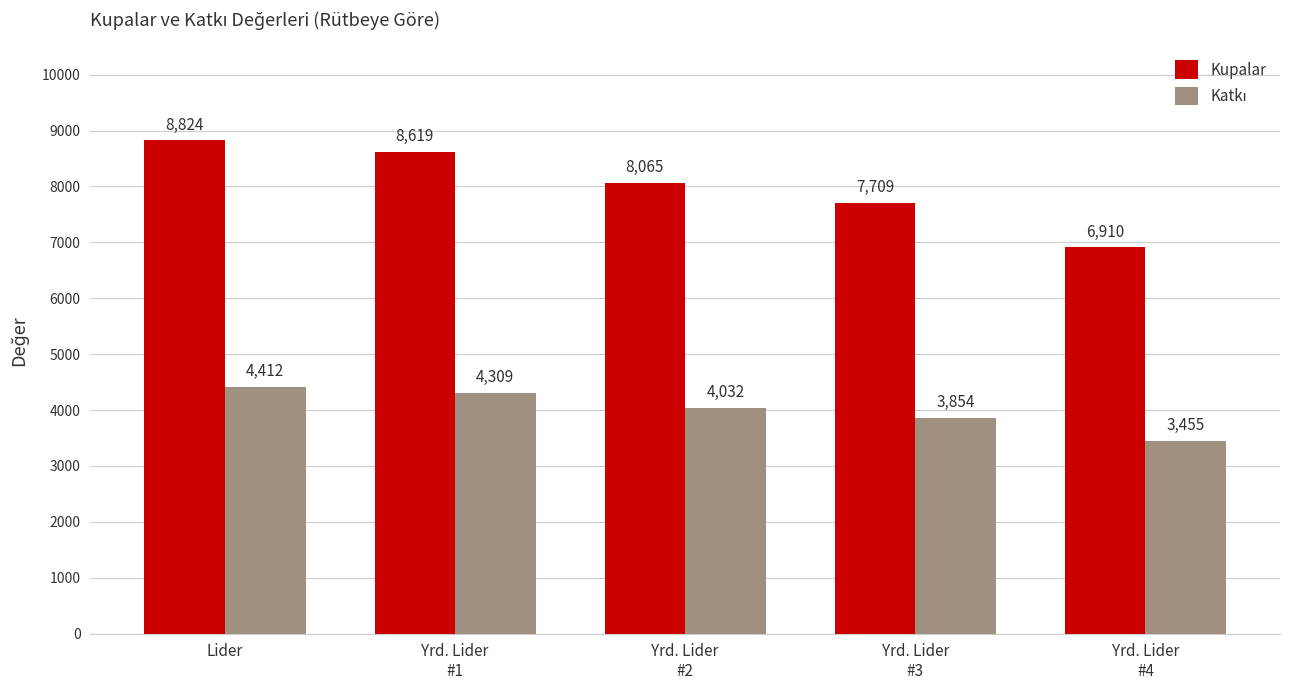

What is the difference between the highest and lowest values at Yrd. Lider
#4?

3455